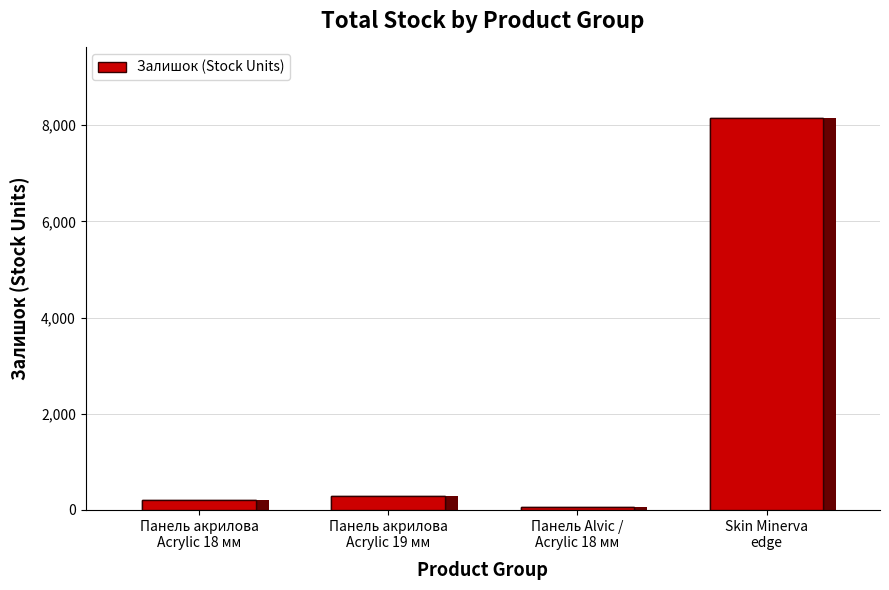

What is the greatest value displayed?

8150